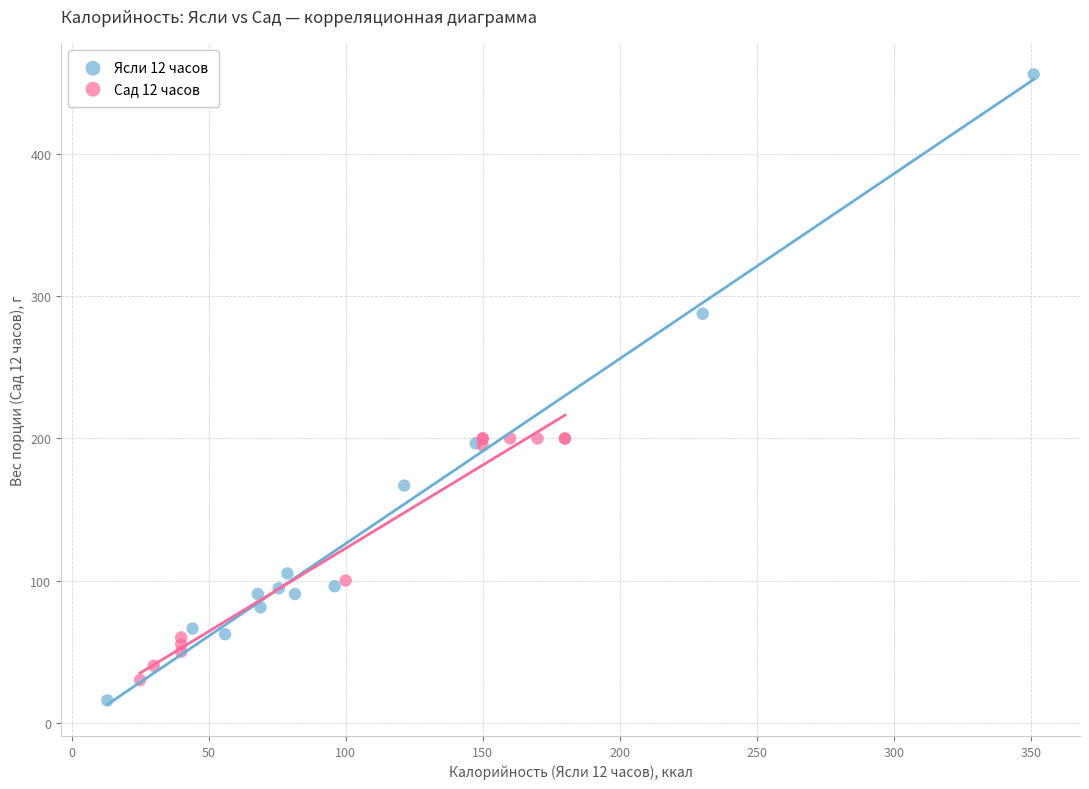

Which series has the largest Y range (max minus min)?

Ясли 12 часов